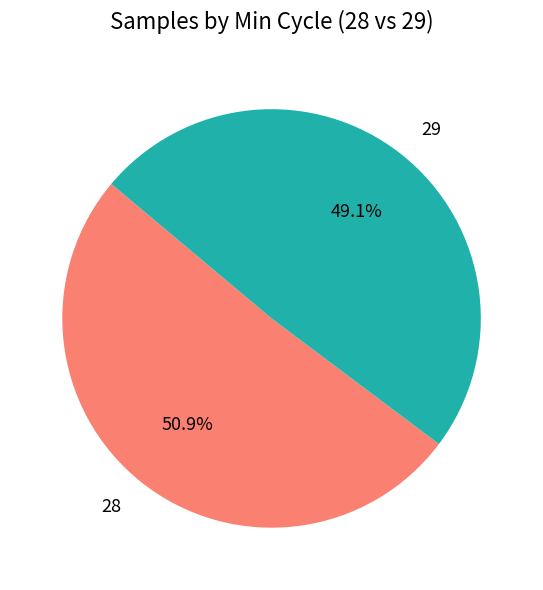

How many segments does this pie chart have?

2